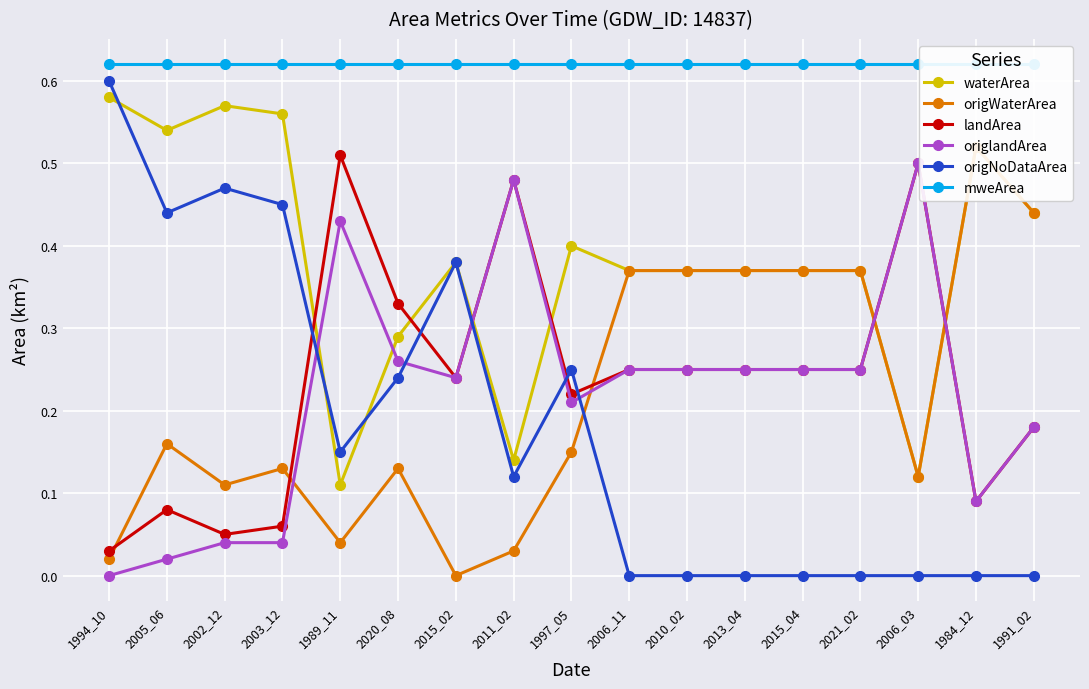

Is the value of origlandArea at 2002_12 greater than the value of landArea at 1997_05?

No